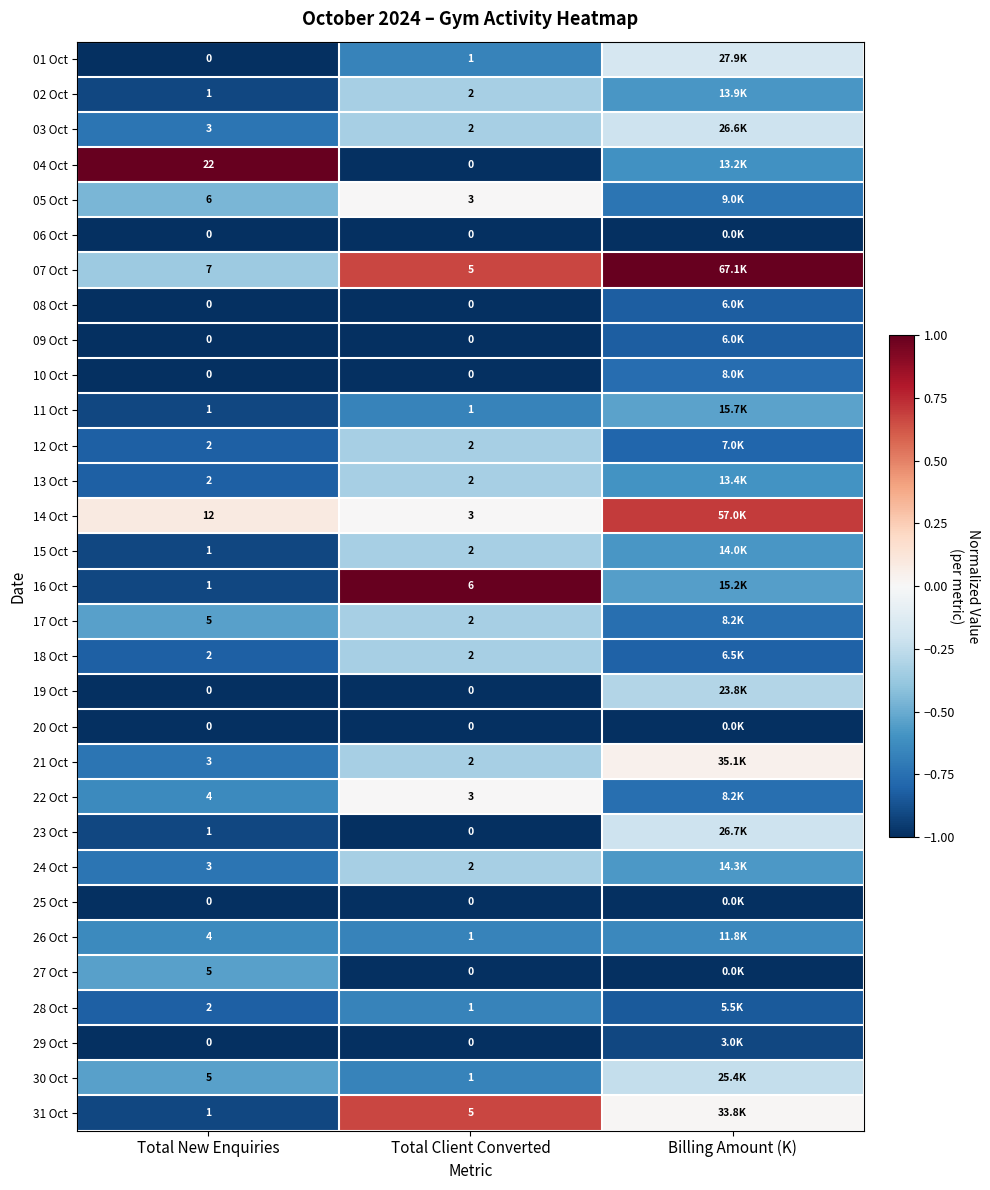

What is the total value across all series at Total New Enquiries?

93.0